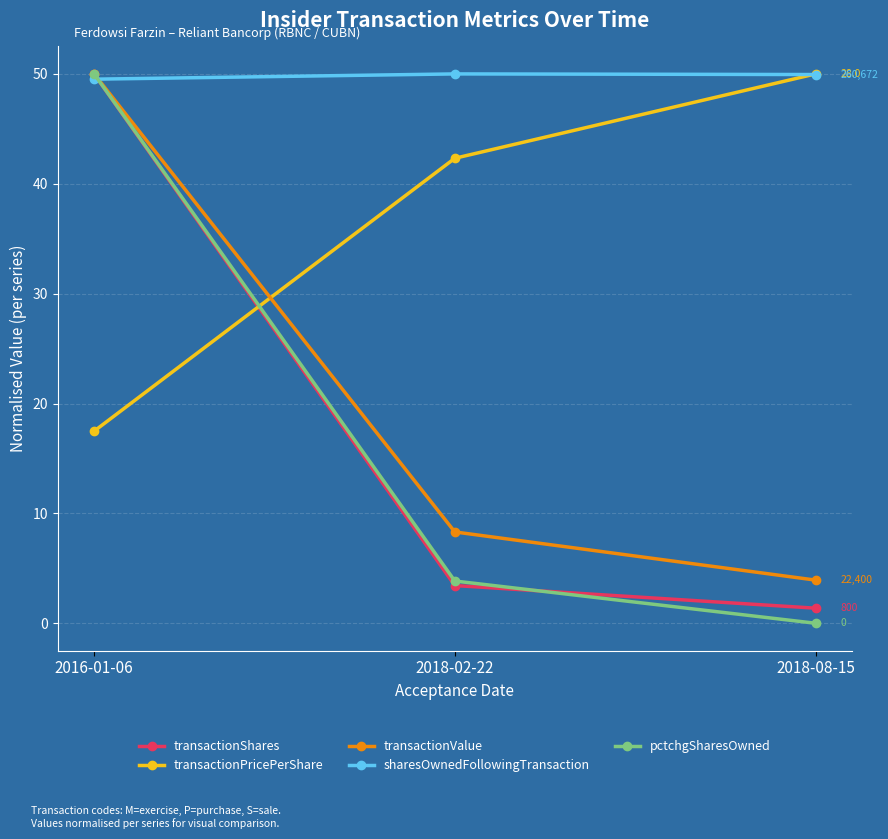

What is the difference between the maximum and minimum values in the transactionValue series?

46.1